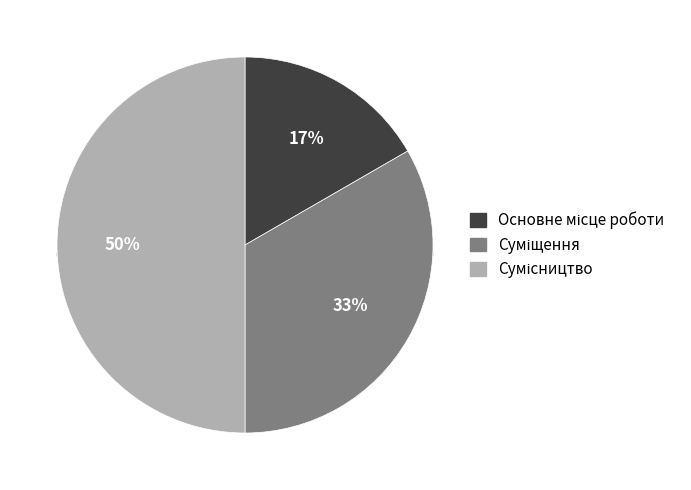

To the nearest percent, what percentage of the pie is Сумісництво?

50%